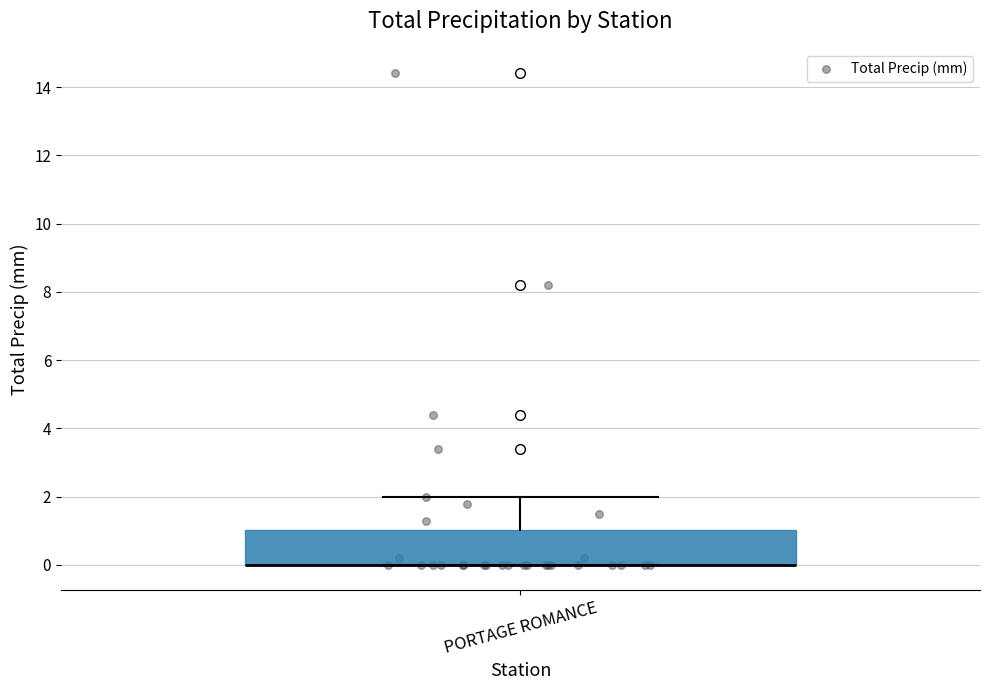

Transcribe this box plot: give where the median line is, the range the box spans, and where the two whiskers end, as read against the y-axis. The values are not printed on the chart, so give them approximately, as read against the axis.

median 0 (drawn on the box's lower edge), box 0 to 1, whiskers 0 to 2